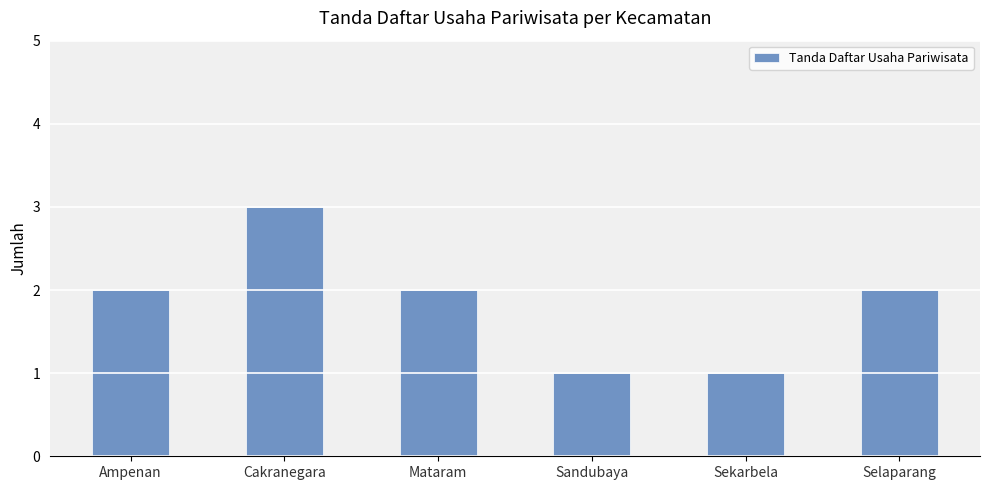

Reading left to right, list all the values displayed in this chart.

Ampenan=2	Cakranegara=3	Mataram=2	Sandubaya=1	Sekarbela=1	Selaparang=2